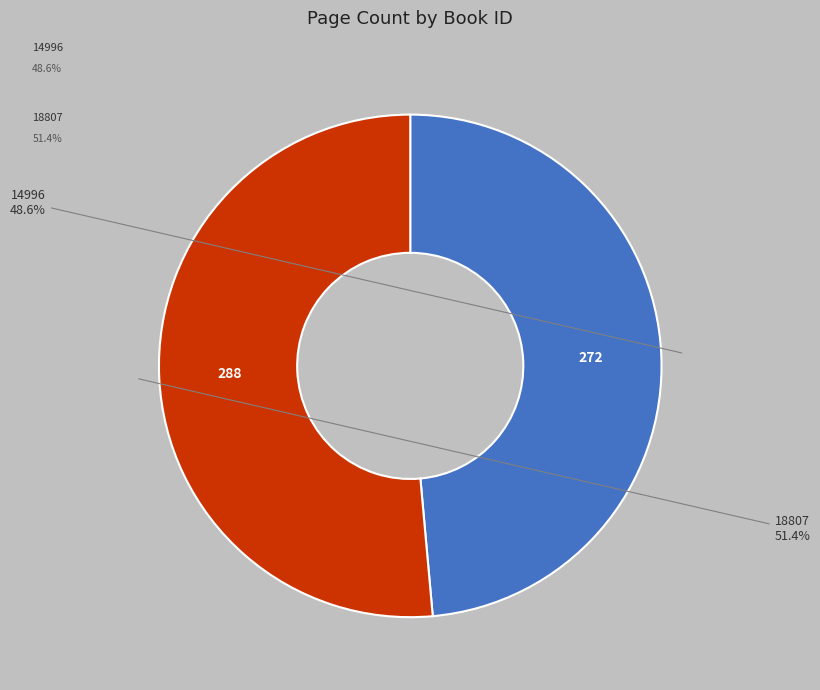

To the nearest percent, what is the difference between the 14996 and 18807 slice percentages?

3%